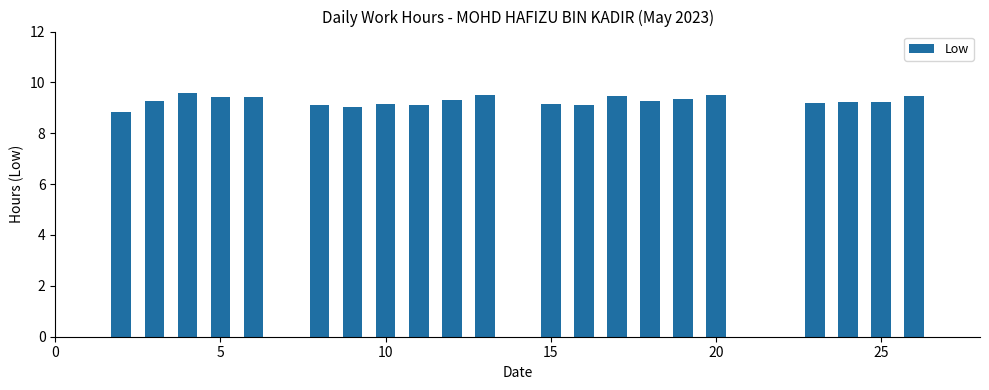

Are the bars horizontal?

No